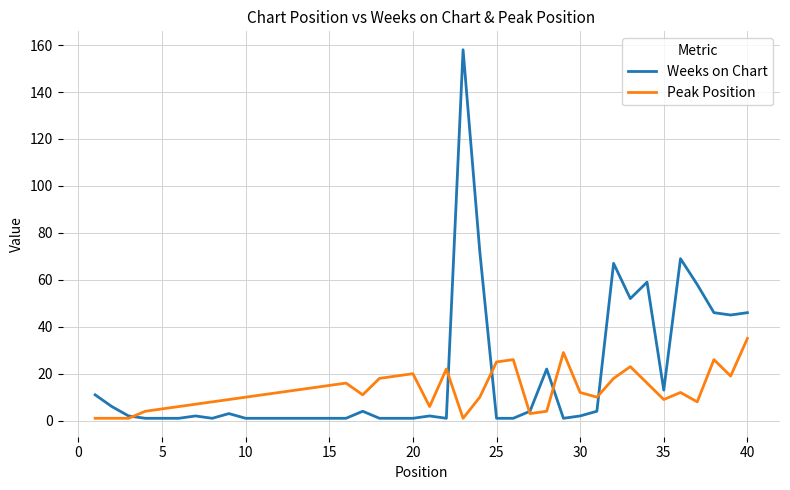

Does the chart have visible grid lines?

Yes